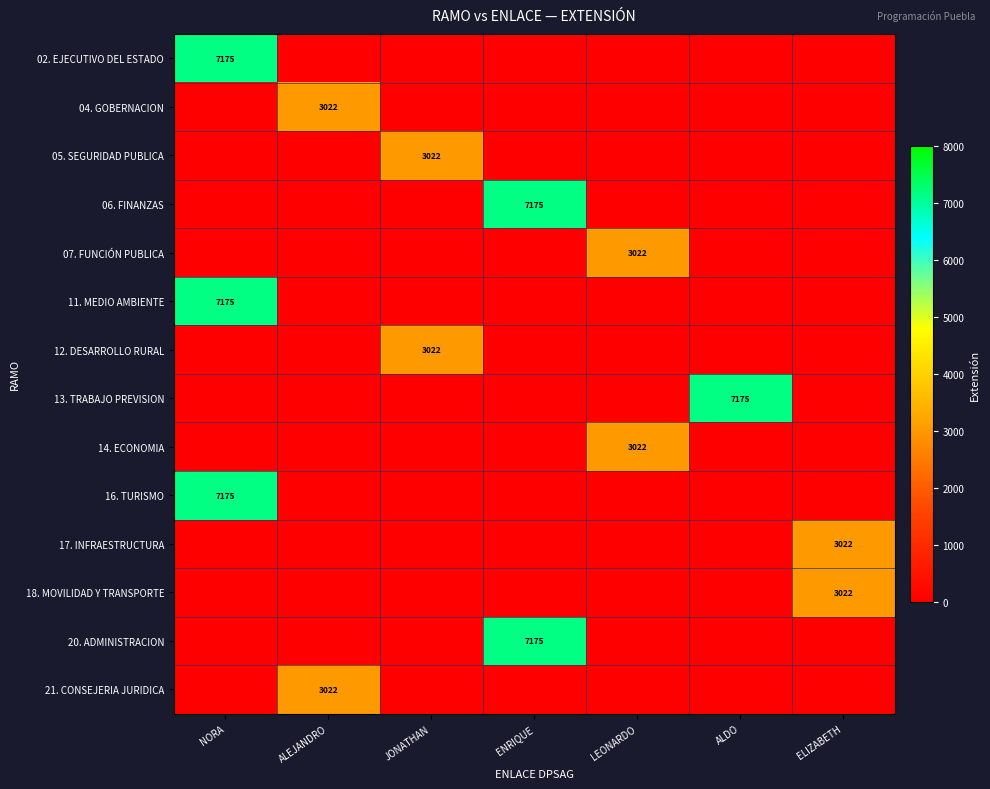

The value of 17. INFRAESTRUCTURA at ELIZABETH is 5076. True or false?

False